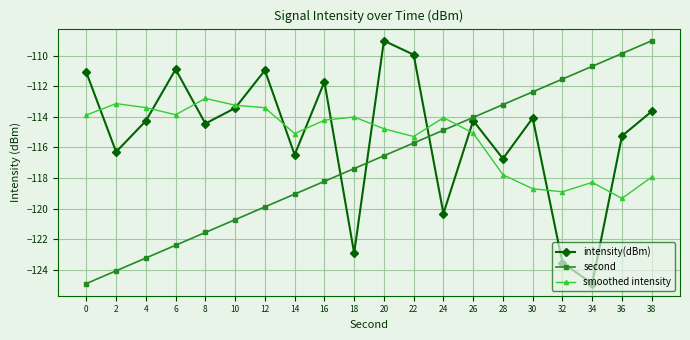

What is the smallest value displayed?

-124.9